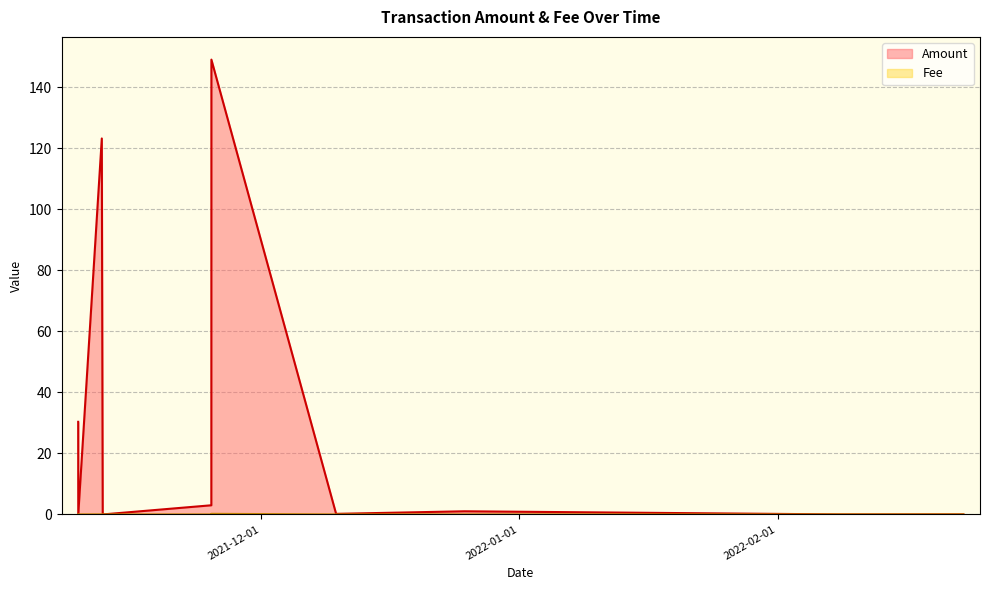

At how many categories does at least one series exceed 56?

2